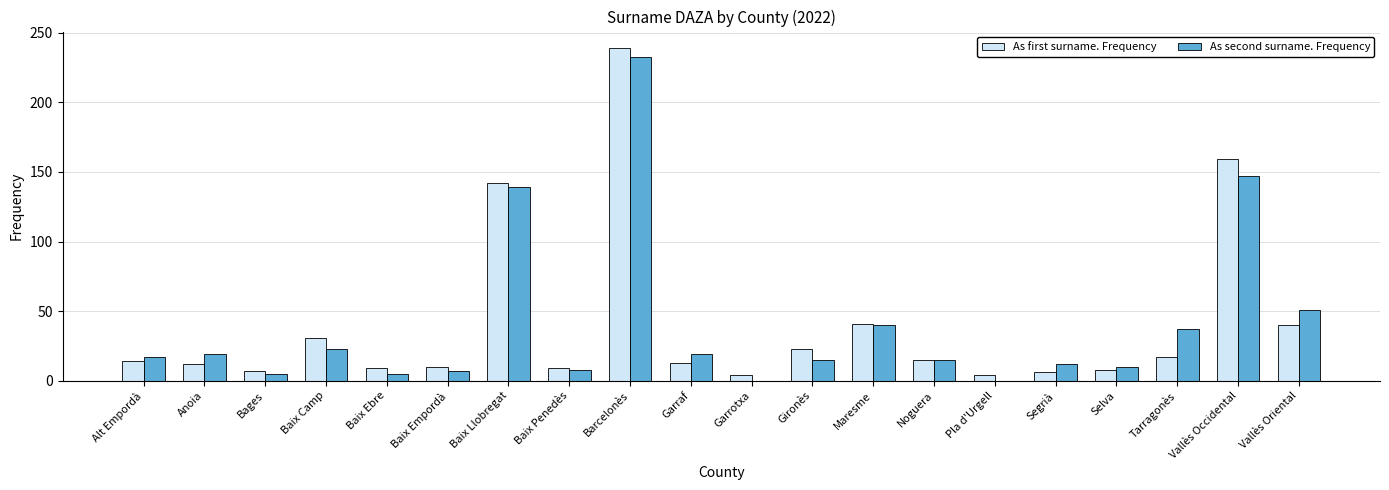

The value of As first surname. Frequency at Gironès is 23. True or false?

True